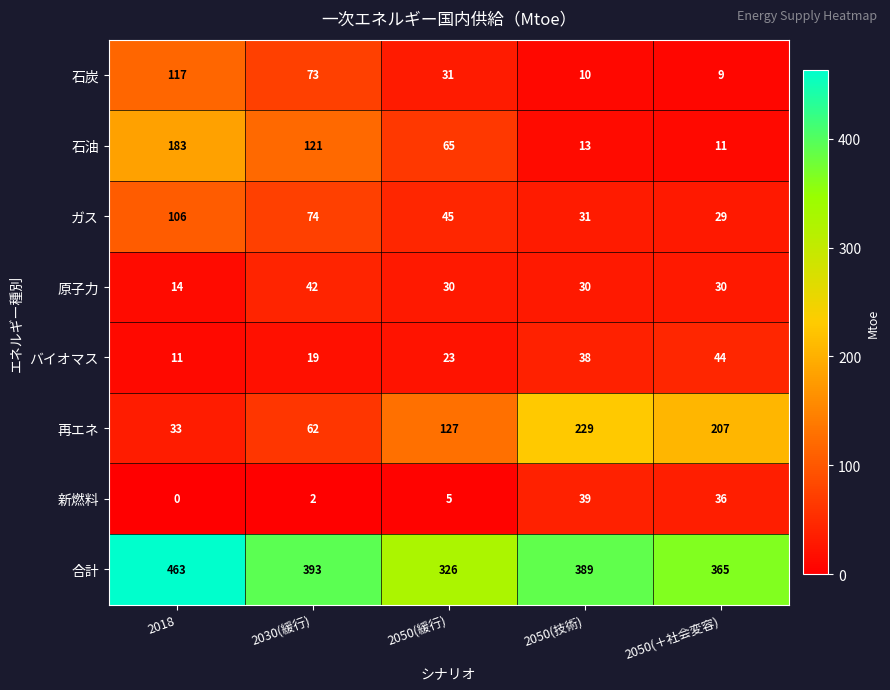

Is it true that 原子力 equals 14 at 2018?

True